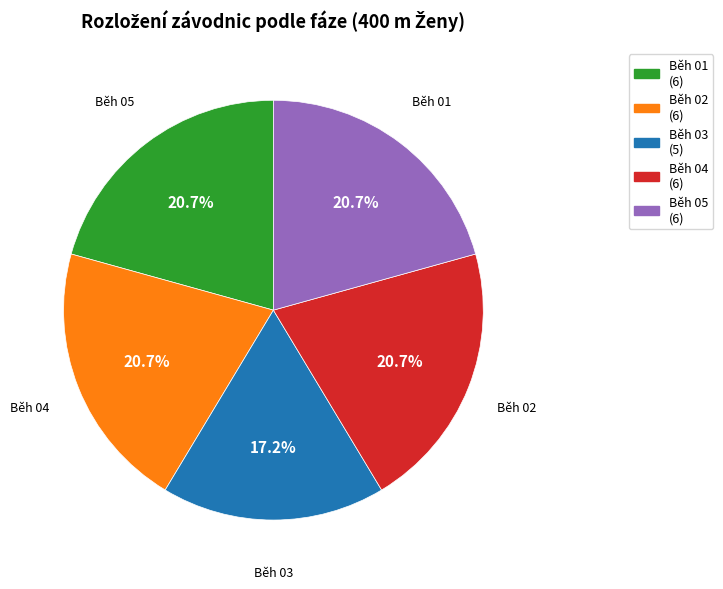

What portion of the pie excludes Běh 02?

79.3%